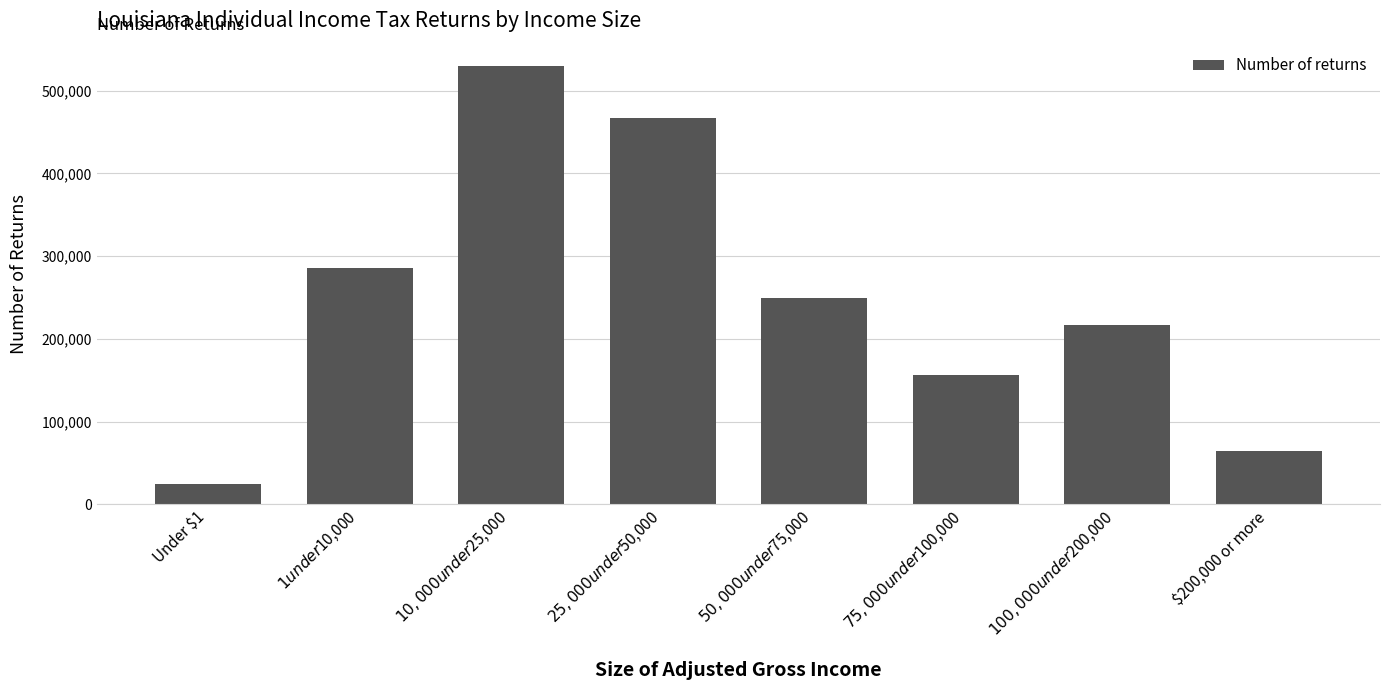

What is the maximum value shown in the chart?

530320